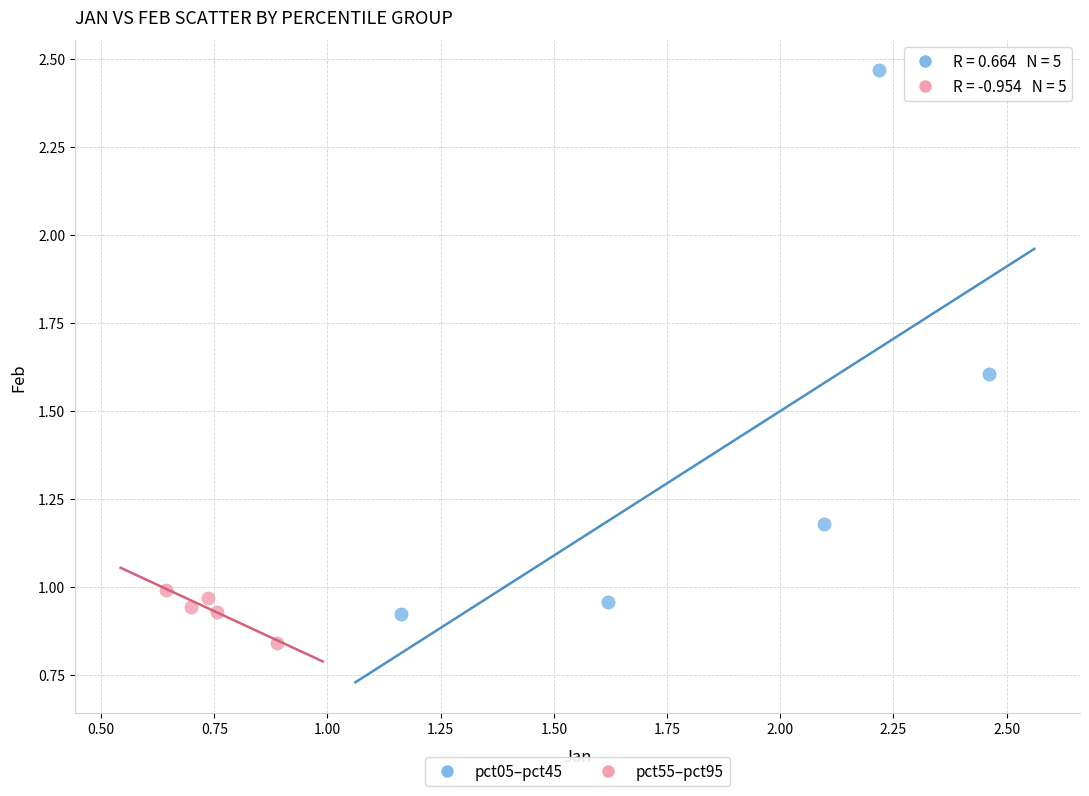

Which series contains the highest Y value?

pct05–pct45